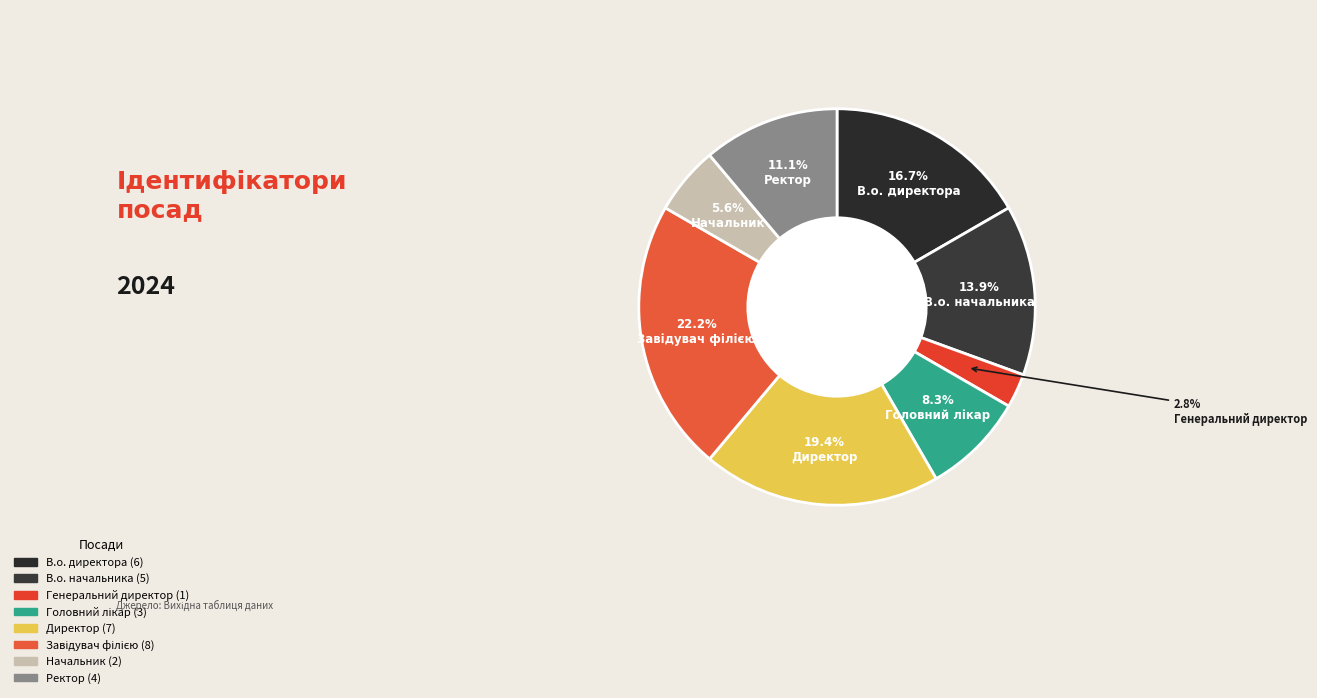

What portion of the pie excludes Головний лікар?

91.7%